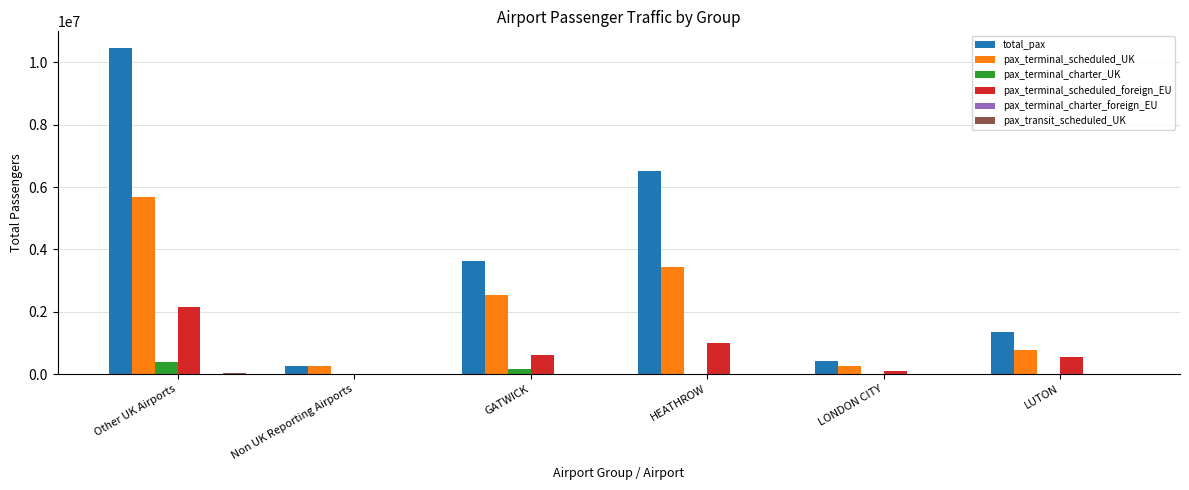

At which label is total_pax closest to 5363935?

HEATHROW